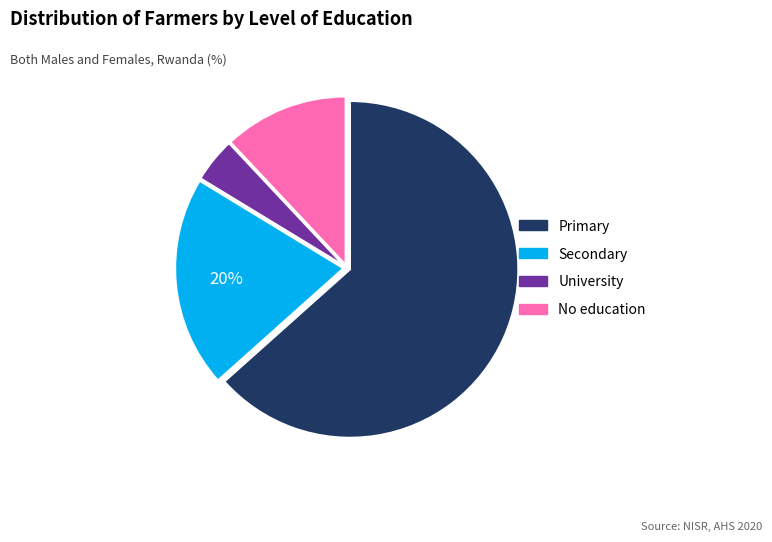

Is the sum of Primary and Secondary greater than half?

Yes